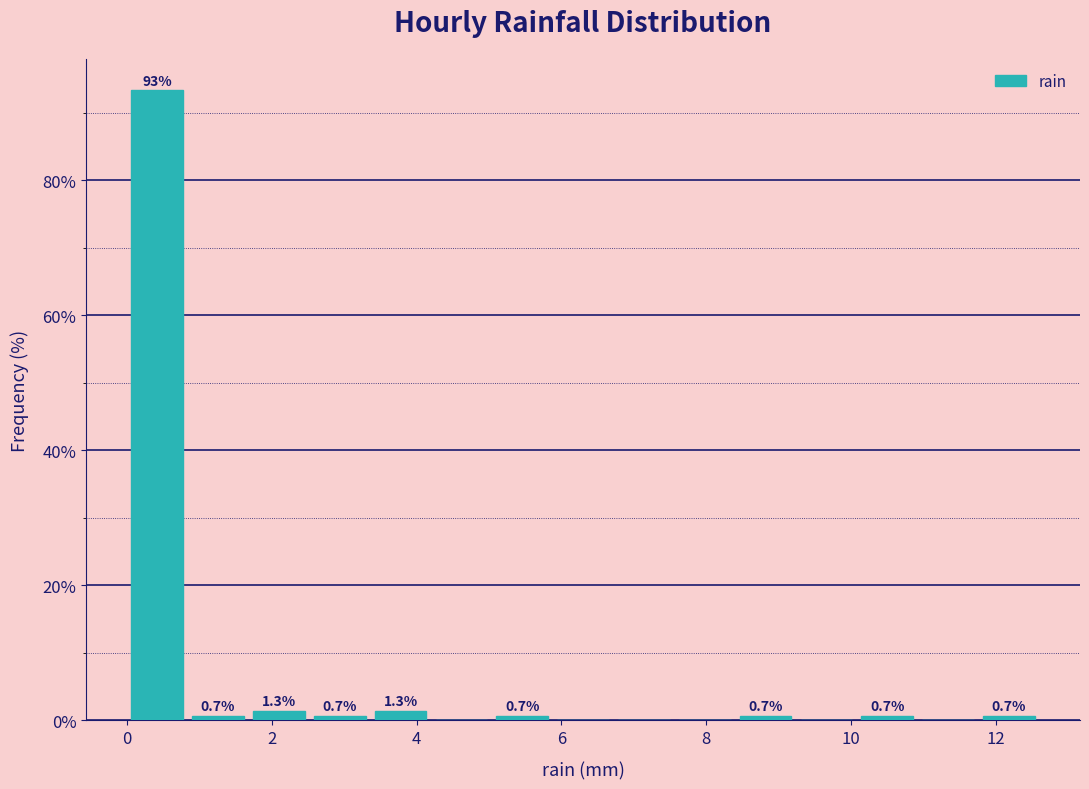

Over which range of the x-axis is the bar tallest?

0.00 to 0.84